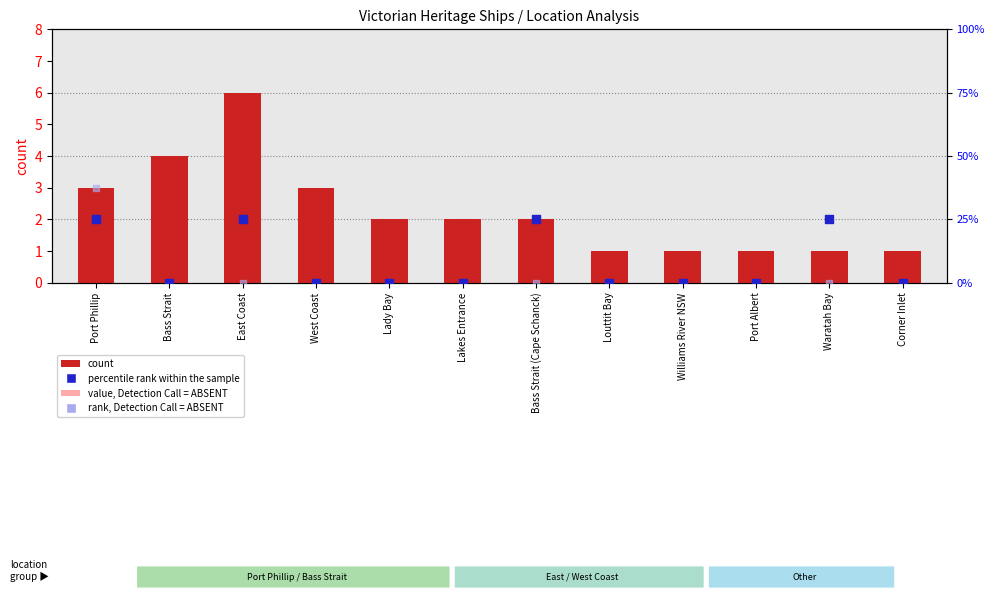

Which series has the largest total across all categories?

count